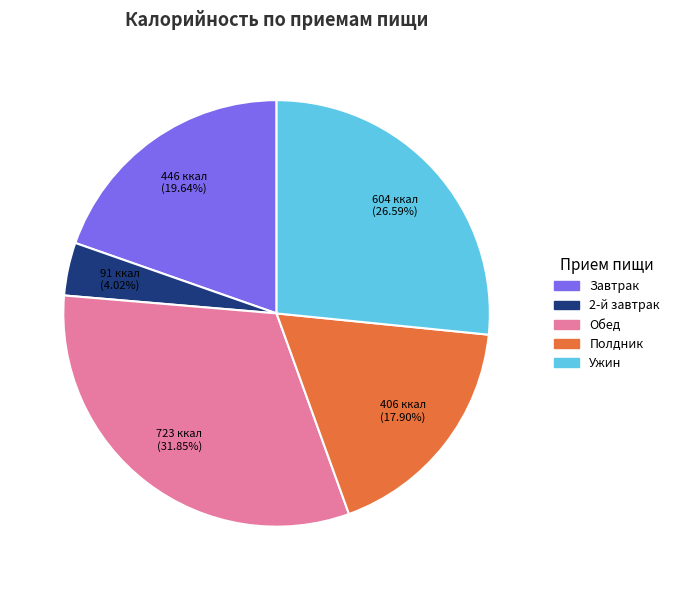

Is there a majority slice in this chart?

No